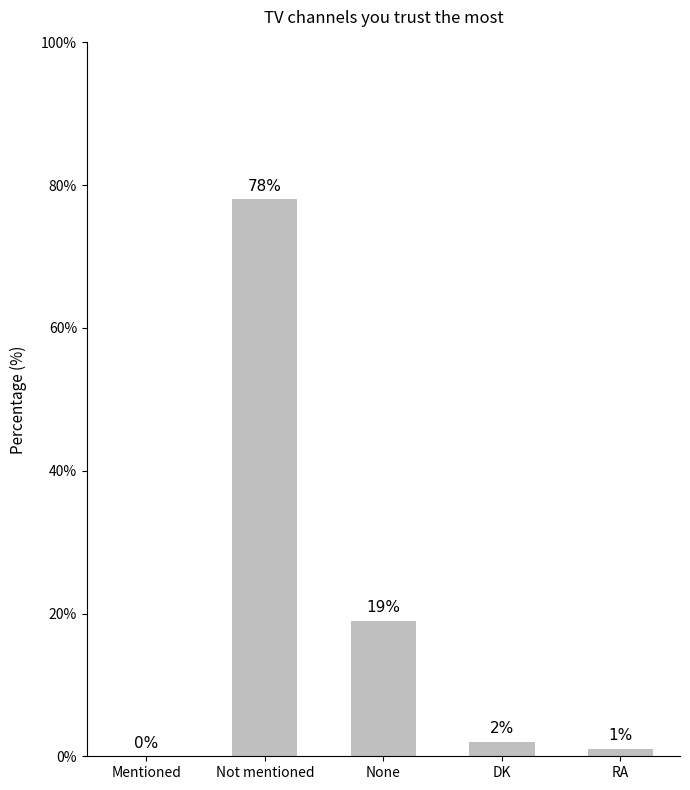

What is the change in value from Mentioned to RA?

+1